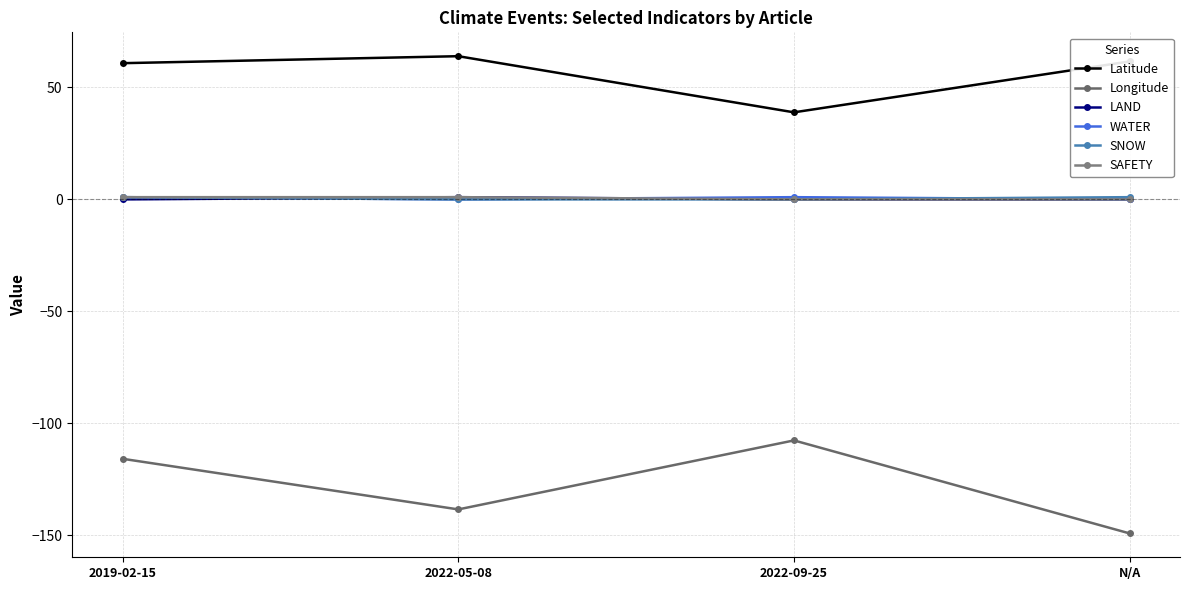

What value does the SAFETY series have at 2019-02-15?

1.0